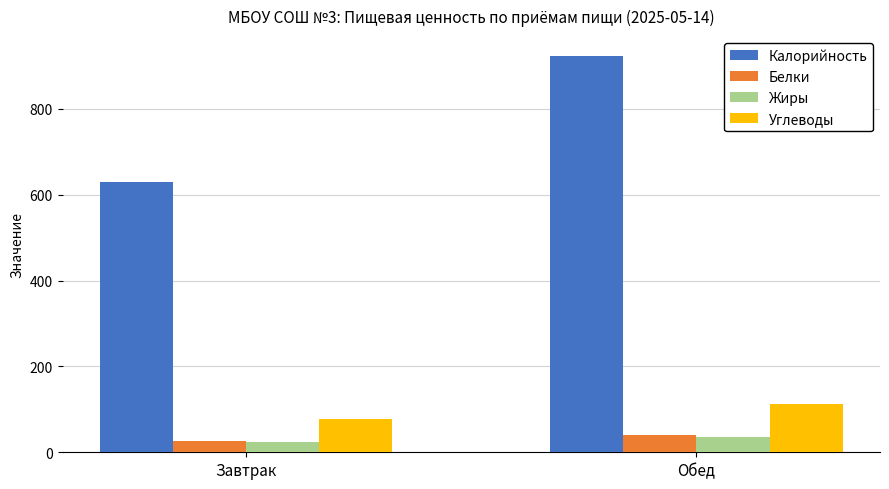

What is the label of the 1st bar from the left?

Завтрак